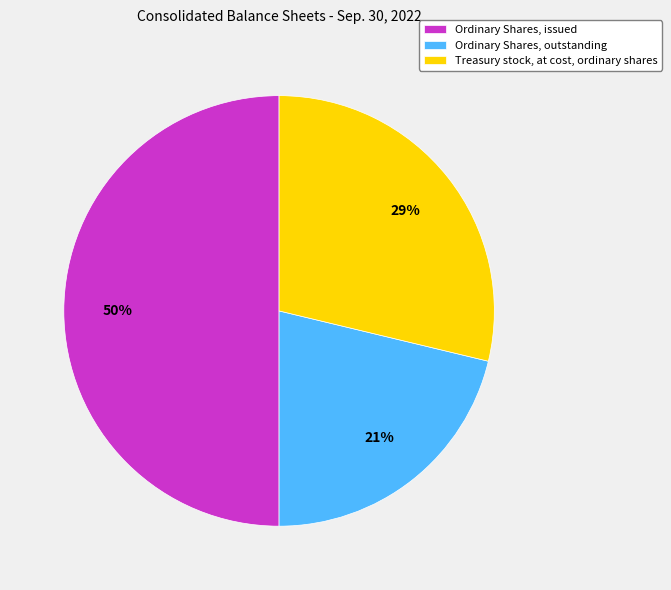

Rank the categories by value from highest to lowest.

Ordinary Shares, issued, Treasury stock, at cost, ordinary shares, Ordinary Shares, outstanding